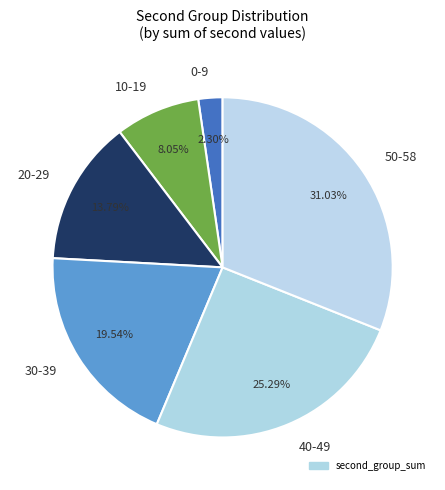

Which category has the smallest portion of the pie?

0-9